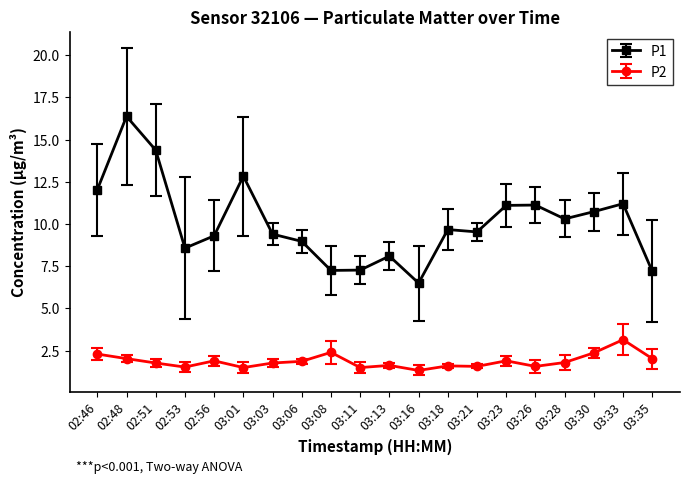

What is the spread (max minus min) of values at 03:30?

8.4